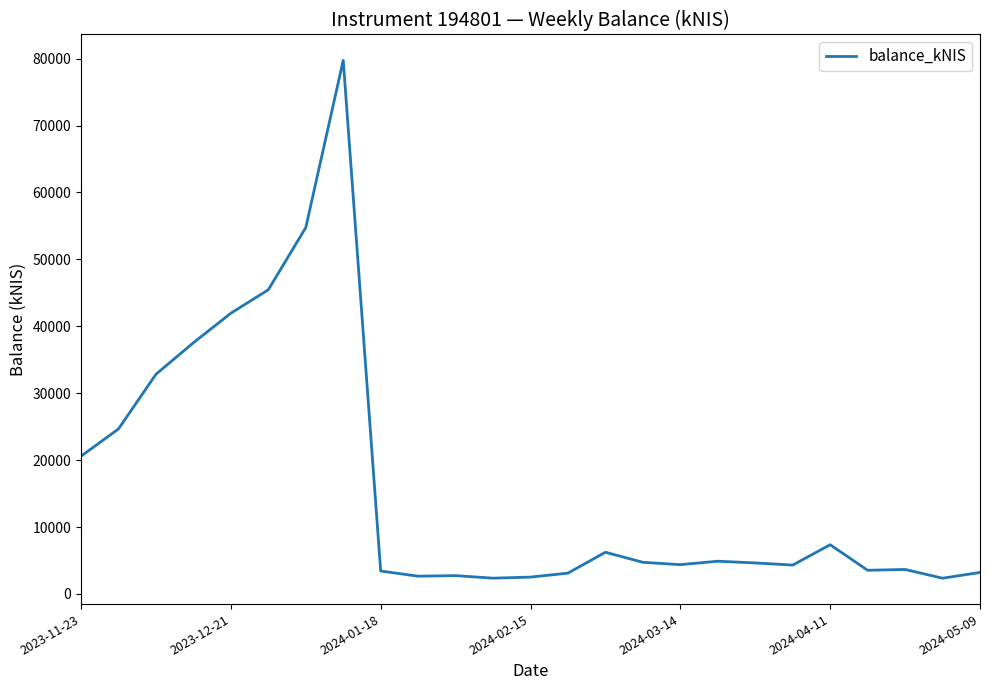

What is the difference between the maximum and minimum values?

77383.1